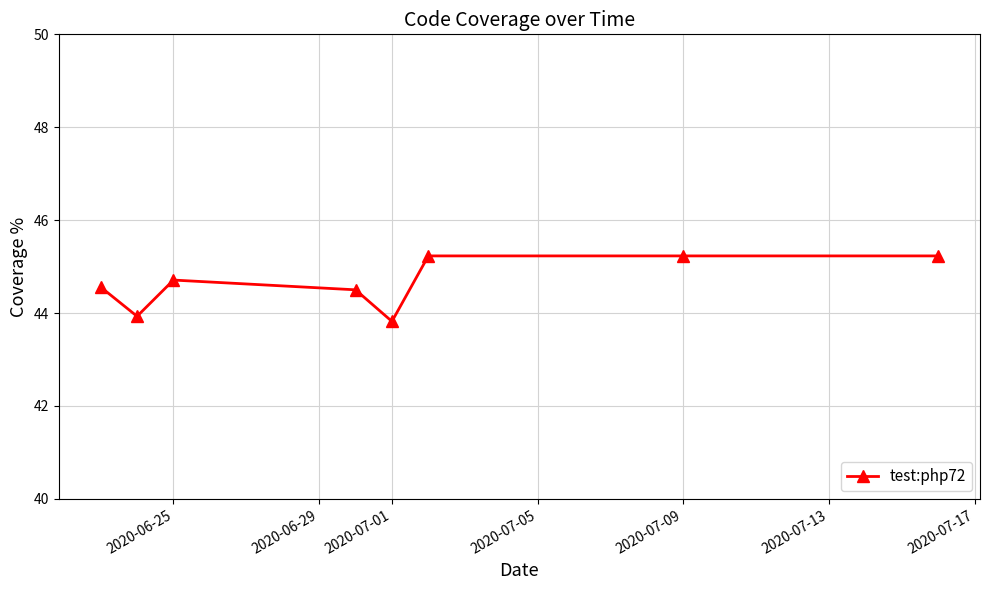

True or false: the data has more than 2 interior local peaks.

False